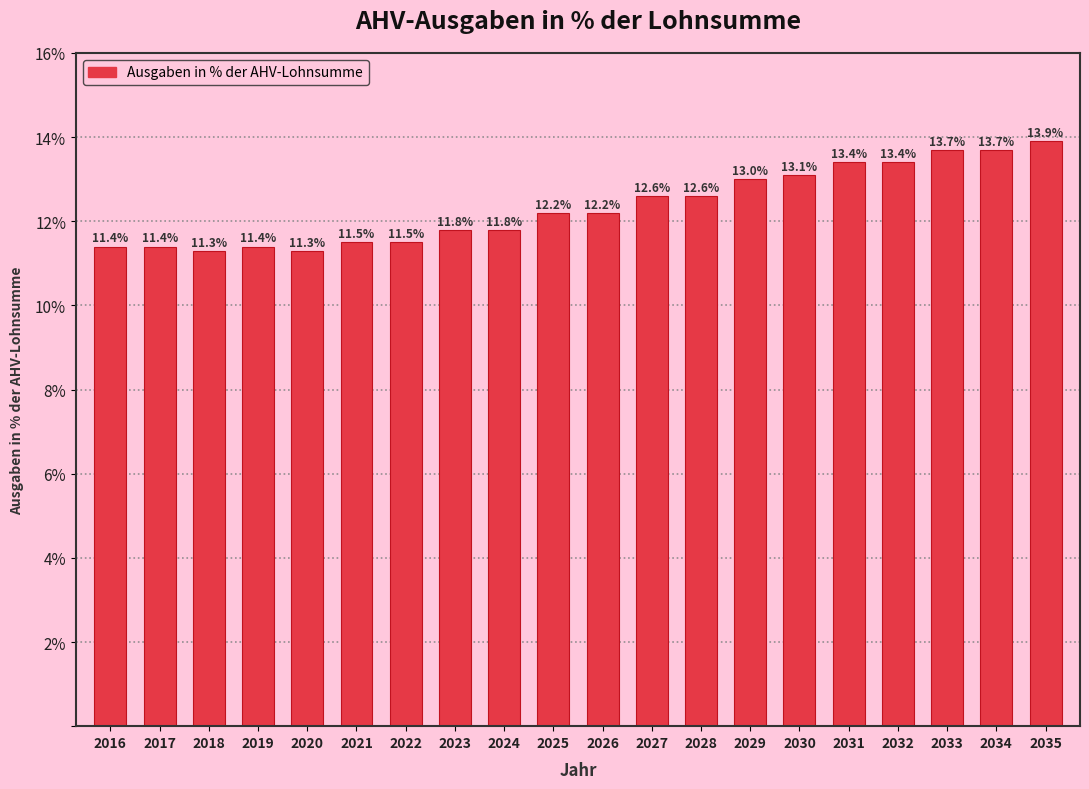

Reading left to right, what are all the values shown in this chart?

11.4	11.4	11.3	11.4	11.3	11.5	11.5	11.8	11.8	12.2	12.2	12.6	12.6	13.0	13.1	13.4	13.4	13.7	13.7	13.9